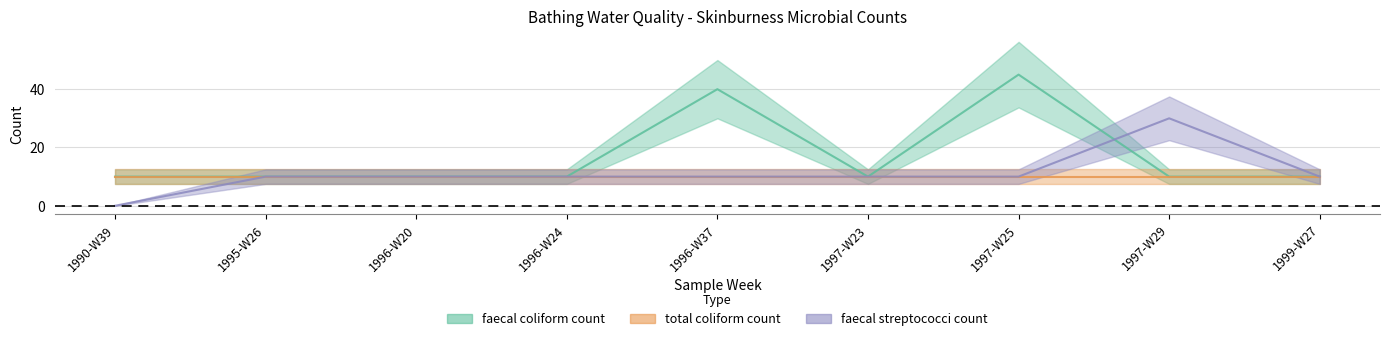

At which category does the chart reach its minimum across all series?

1990-W39